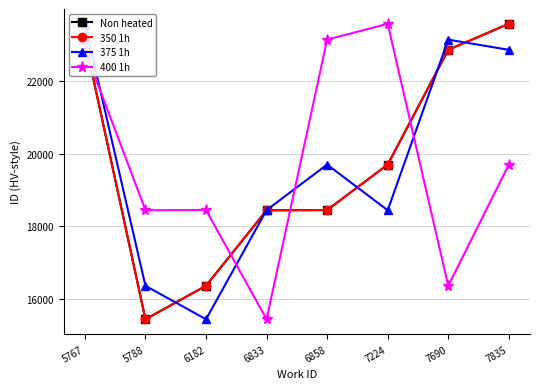

After their last crossing, which series has the higher values: 400 1h or Non heated?

Non heated